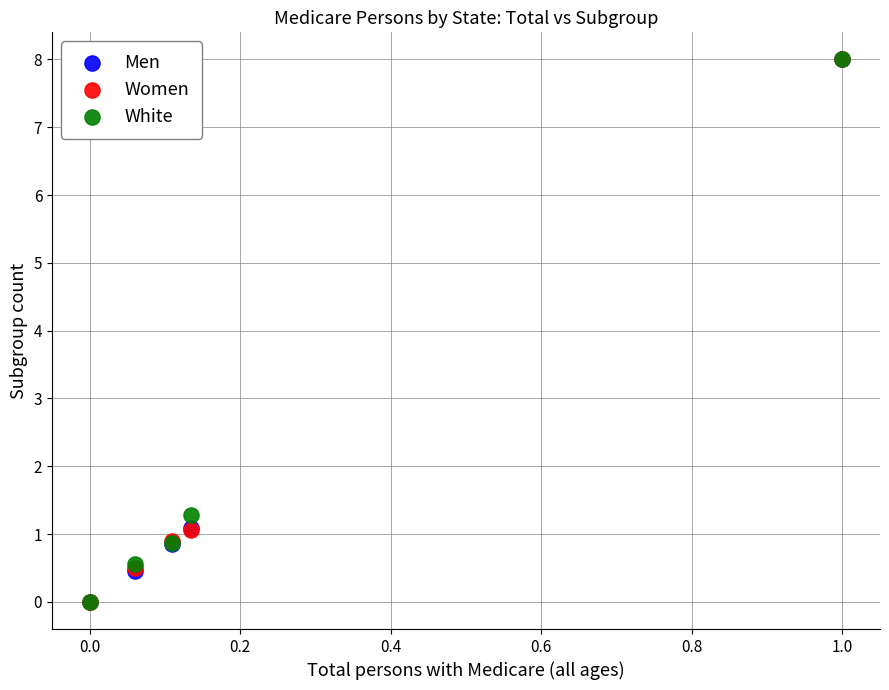

What are all the series names shown in the legend?

Men, Women, White